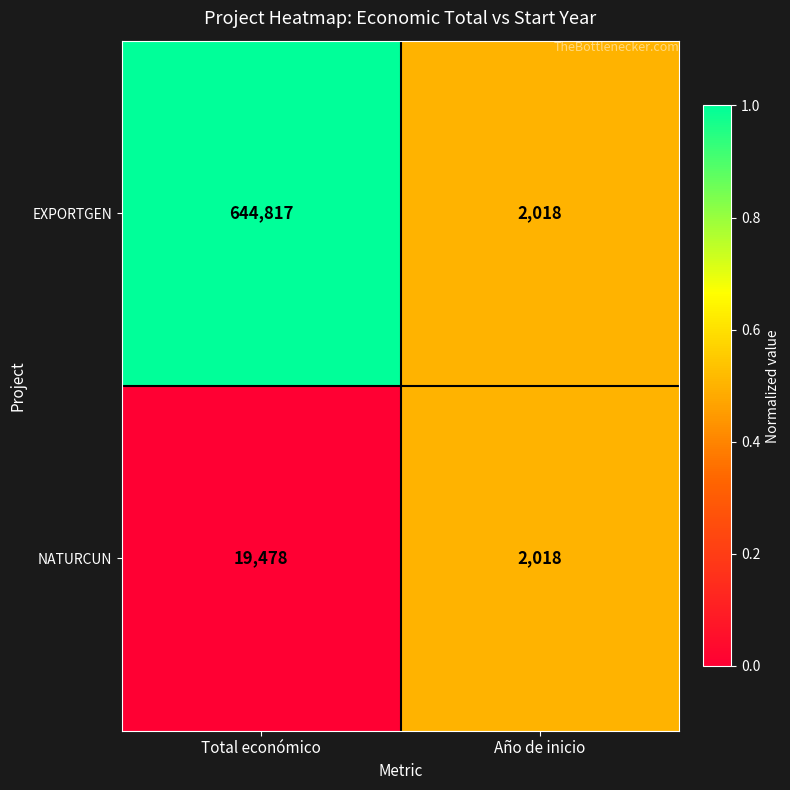

List the series in order of their overall mean, highest first.

EXPORTGEN, NATURCUN